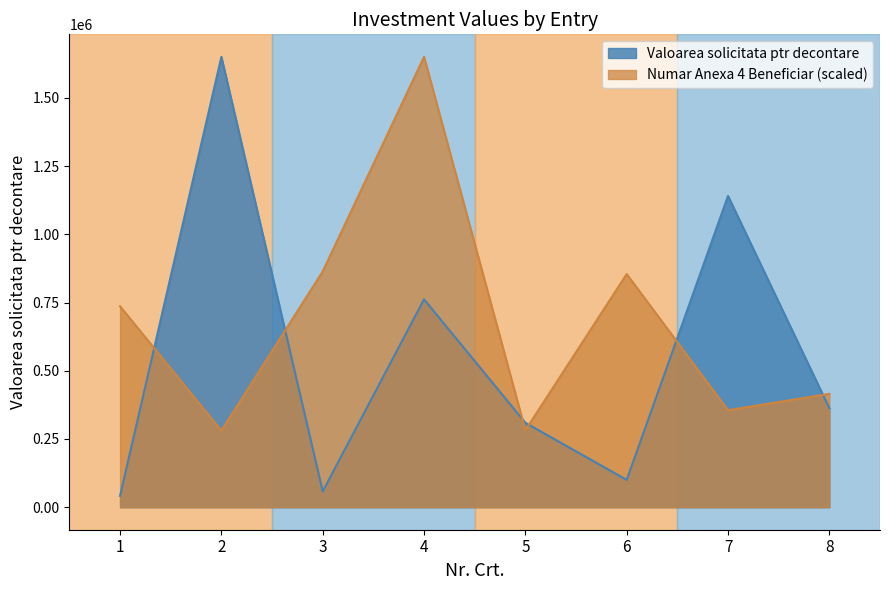

True or false: Valoarea solicitata ptr decontare and Numar Anexa 4 Beneficiar cross at least once.

True